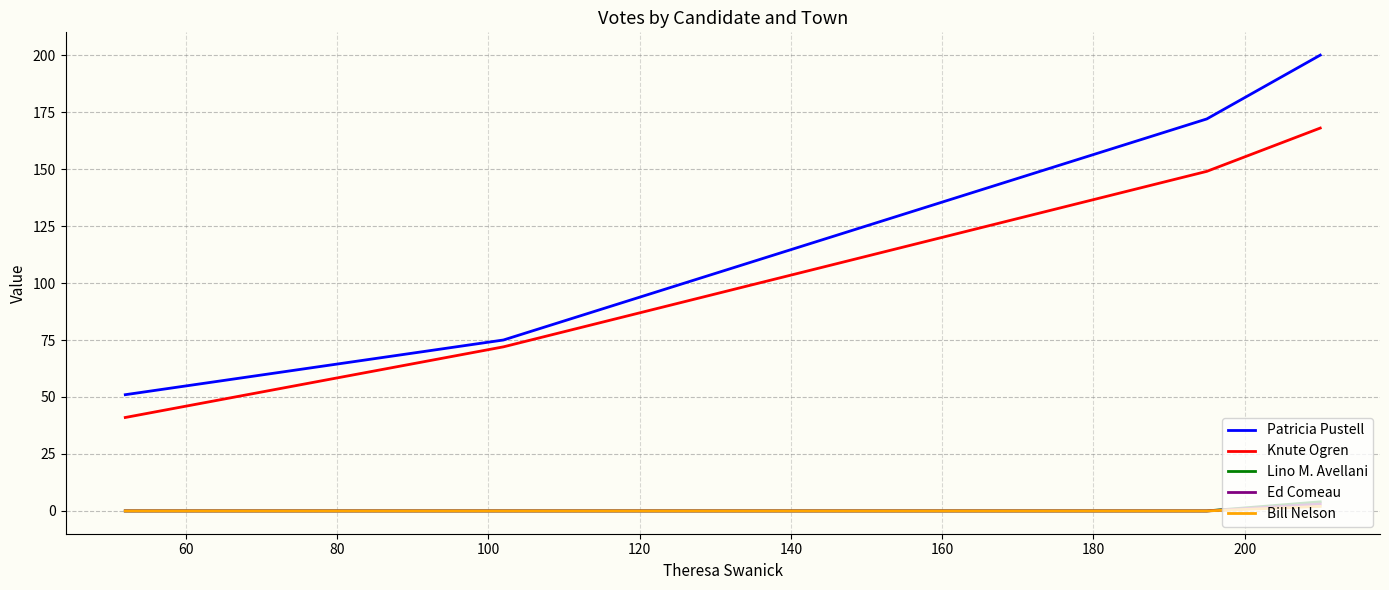

What are all the series names shown in the legend?

Patricia Pustell, Knute Ogren, Lino M. Avellani, Ed Comeau, Bill Nelson